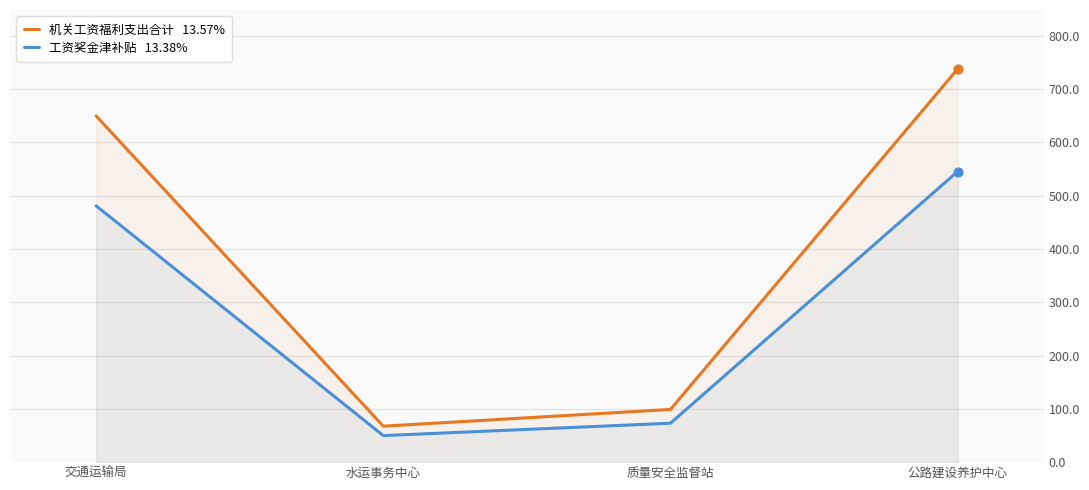

Which series reaches the minimum Y coordinate?

工资奖金津补贴